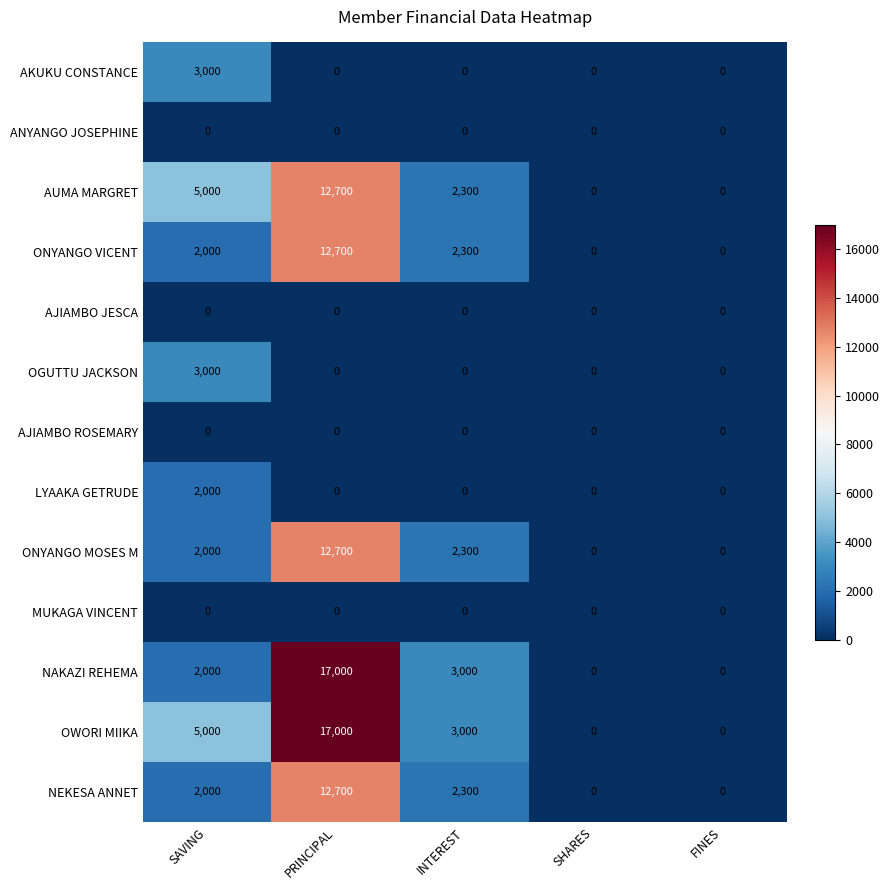

At which category is the sum across all series the highest?

PRINCIPAL